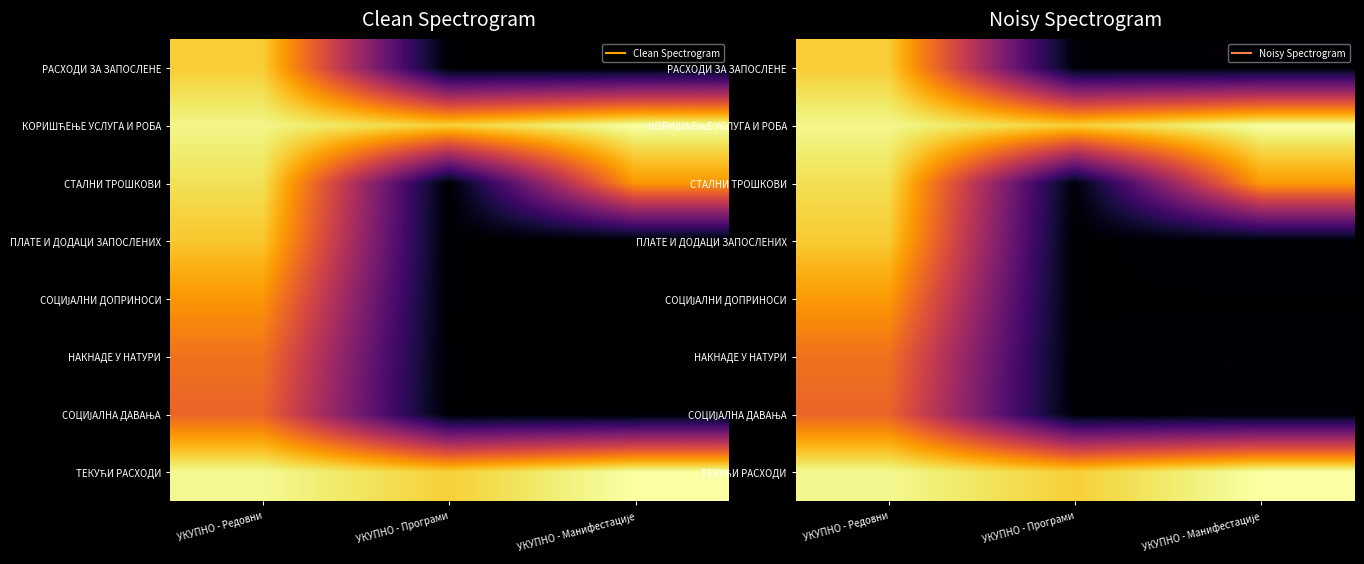

What is the sum of the СОЦИЈАЛНА ДАВАЊА values at УКУПНО - Програми and УКУПНО - Манифестације?

0.3